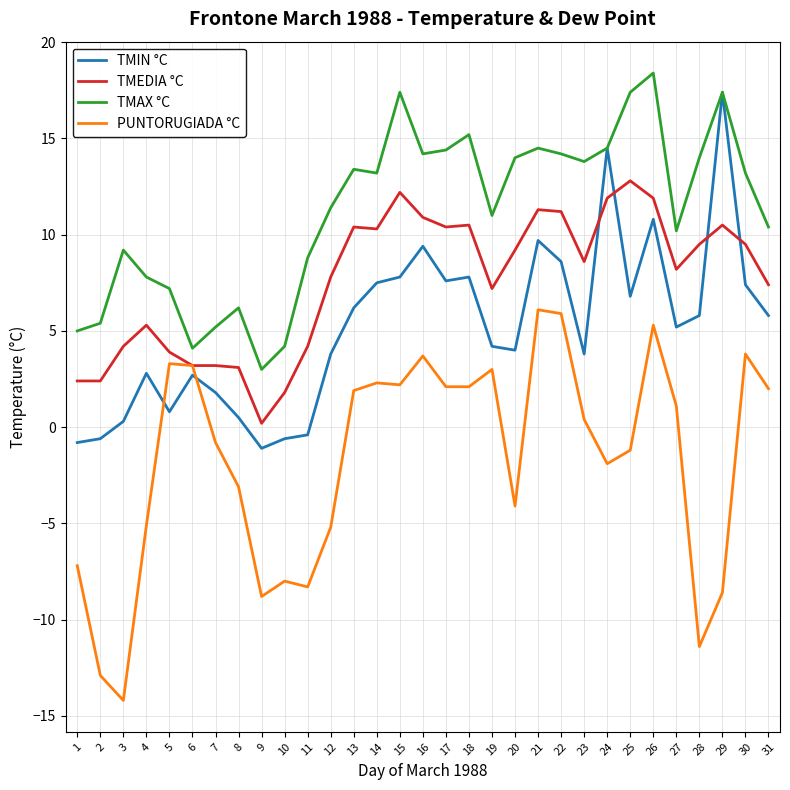

At which category does the chart reach its peak across all series?

26